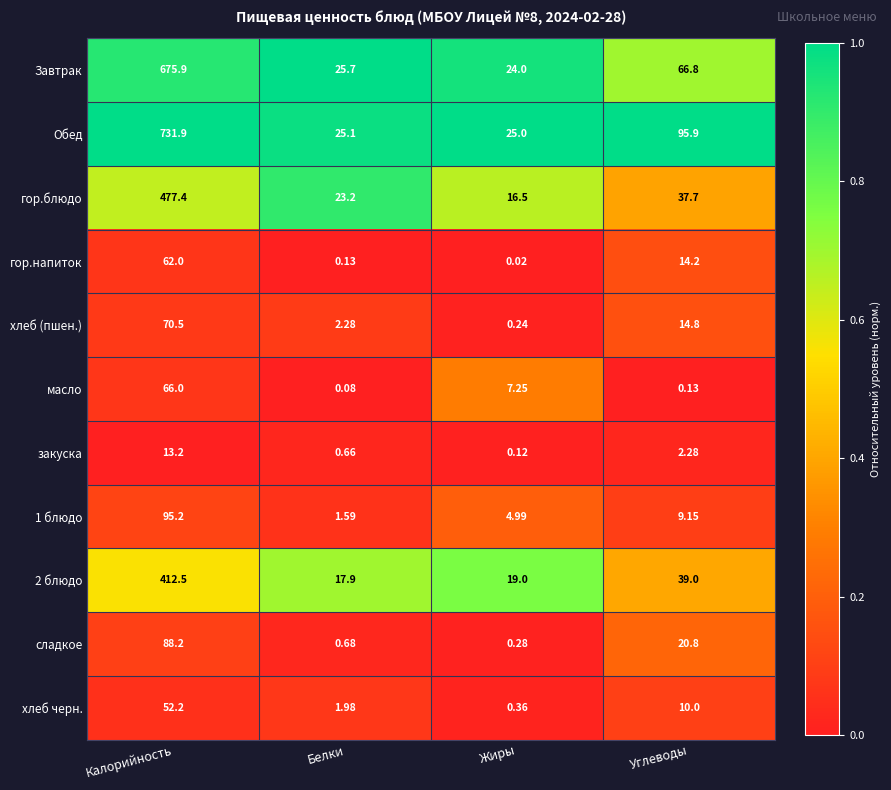

Where does the Завтрак series first go above 66?

Калорийность